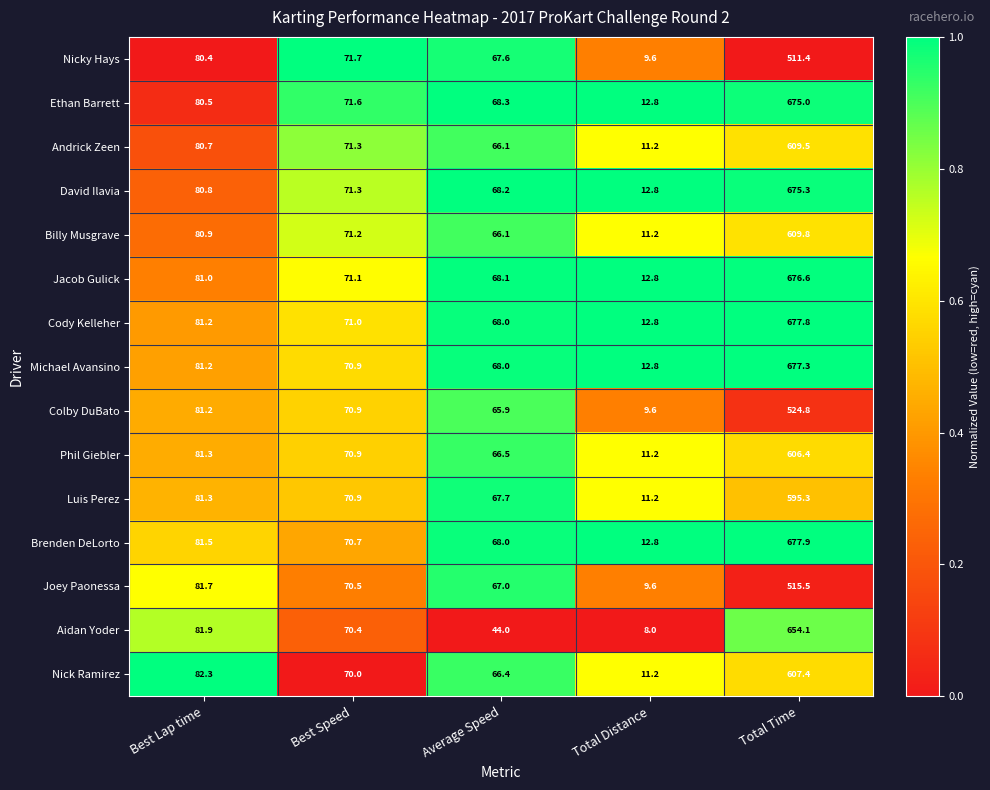

At which label is Phil Giebler closest to 308?

Best Lap time